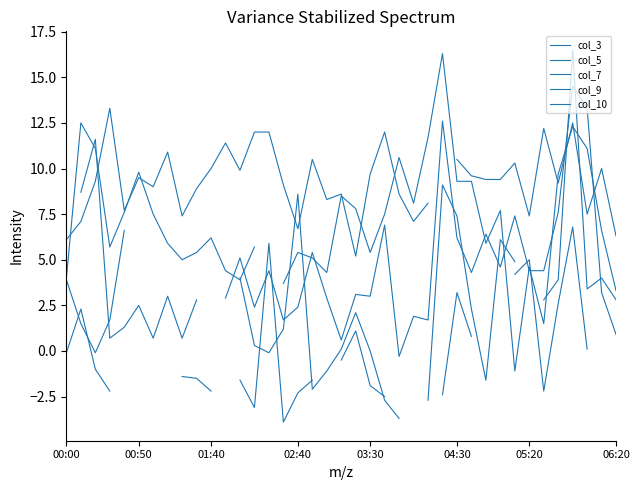

What position from the left is 06:20?

8